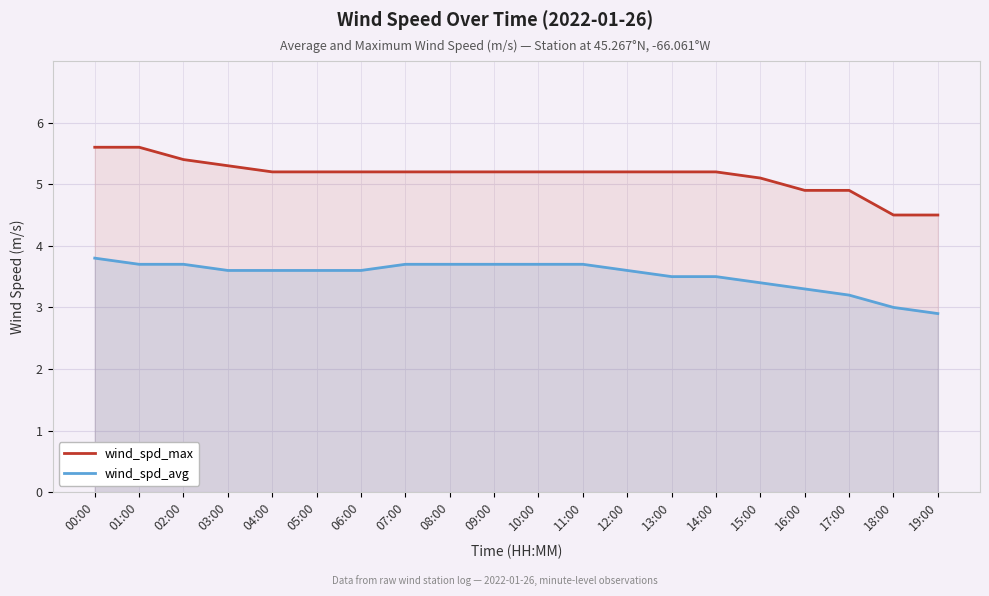

How many lines are shown in the chart?

2